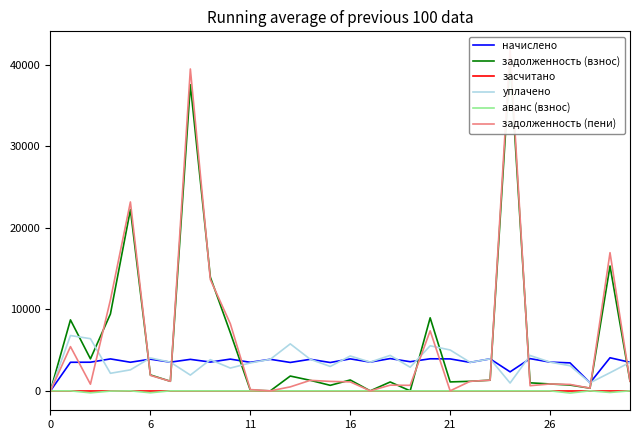

How many lines are shown in the chart?

6